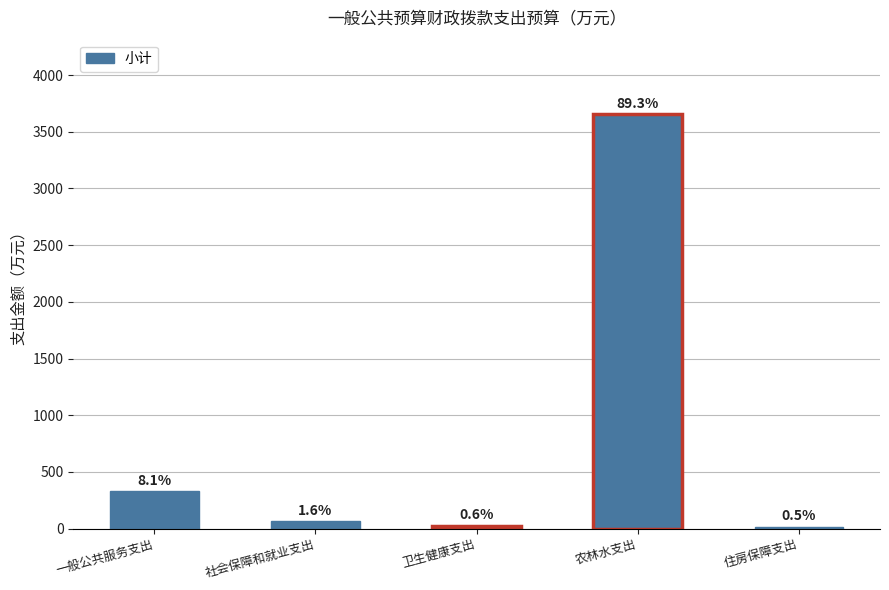

Rank the categories by value from highest to lowest.

农林水支出, 一般公共服务支出, 社会保障和就业支出, 卫生健康支出, 住房保障支出